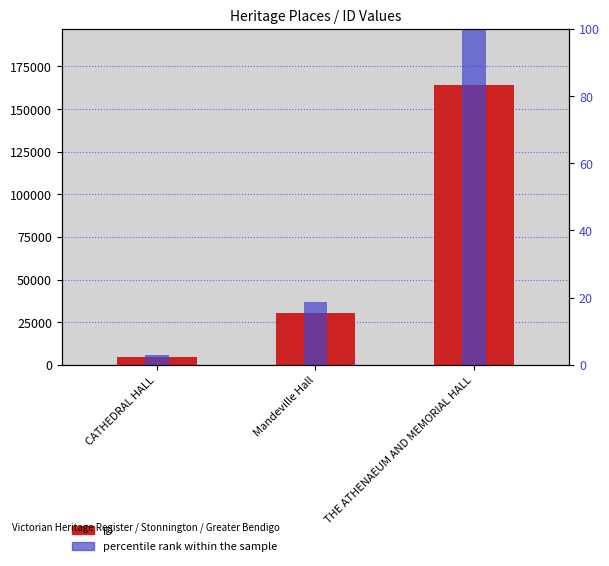

At which label does percentile rank within the sample reach its minimum?

CATHEDRAL HALL